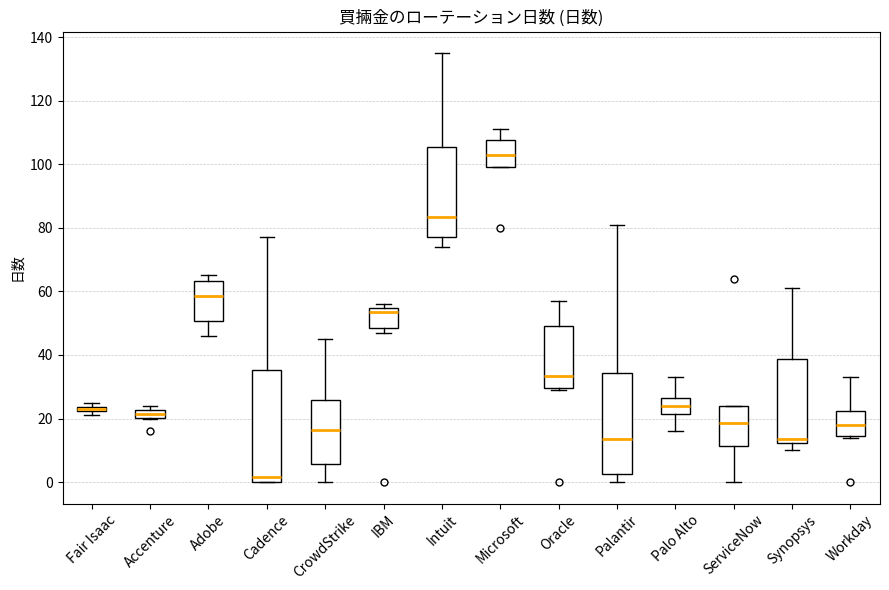

Where does the median line of the box for Cadence sit on the y-axis? The values are not printed on the chart, so give them approximately, as read against the axis.

2